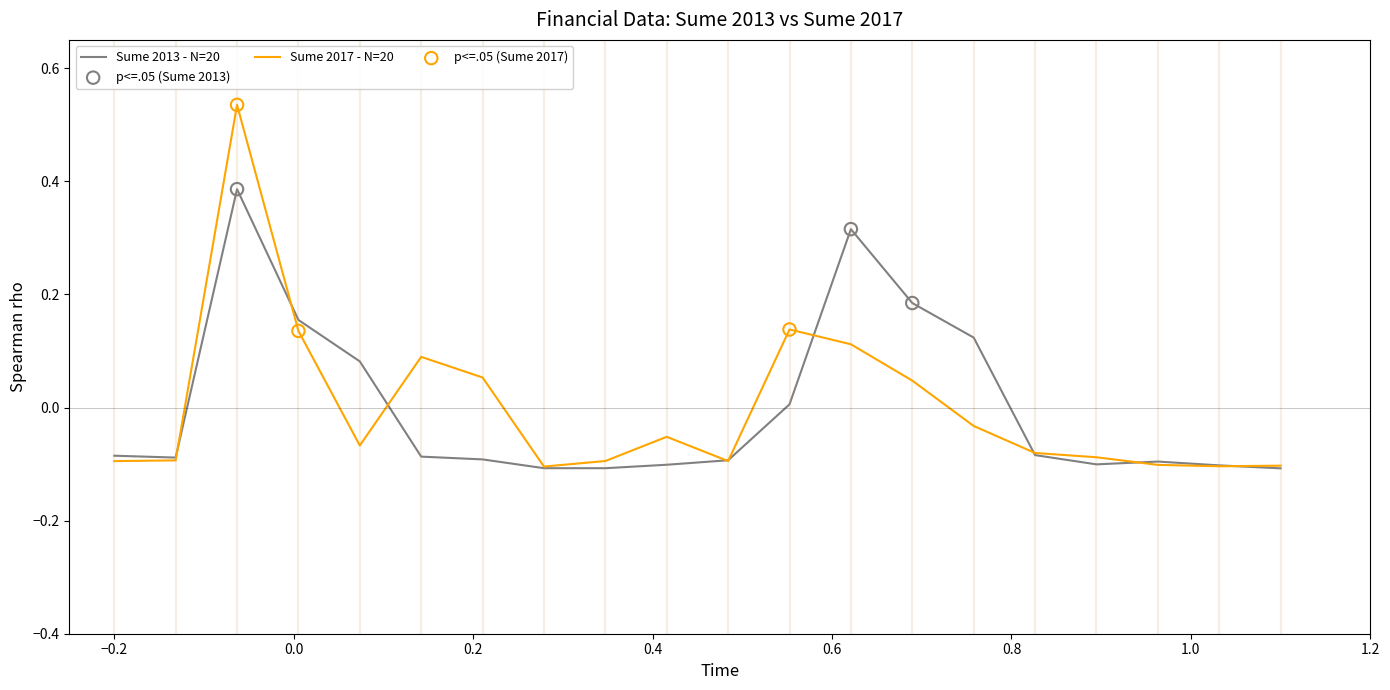

Which series has the widest spread of values?

Sume 2017 - N=20